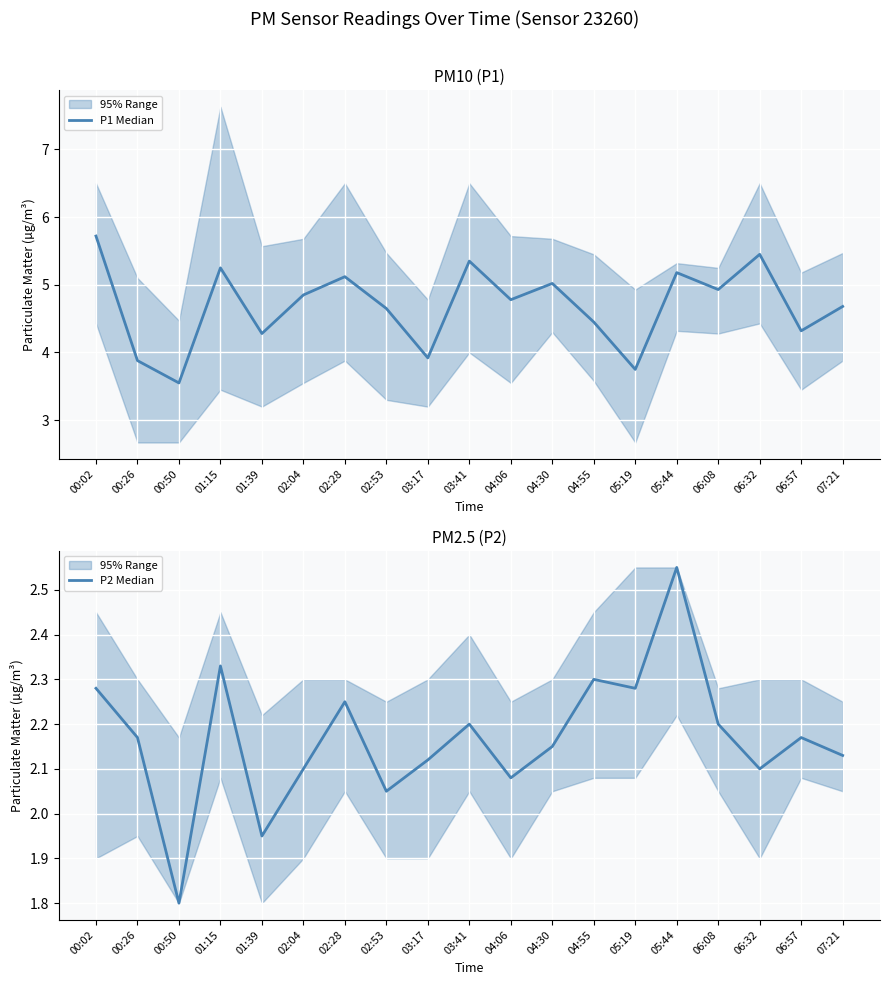

Rank the series at 04:55 from highest to lowest value.

P1 Median, P2 Median